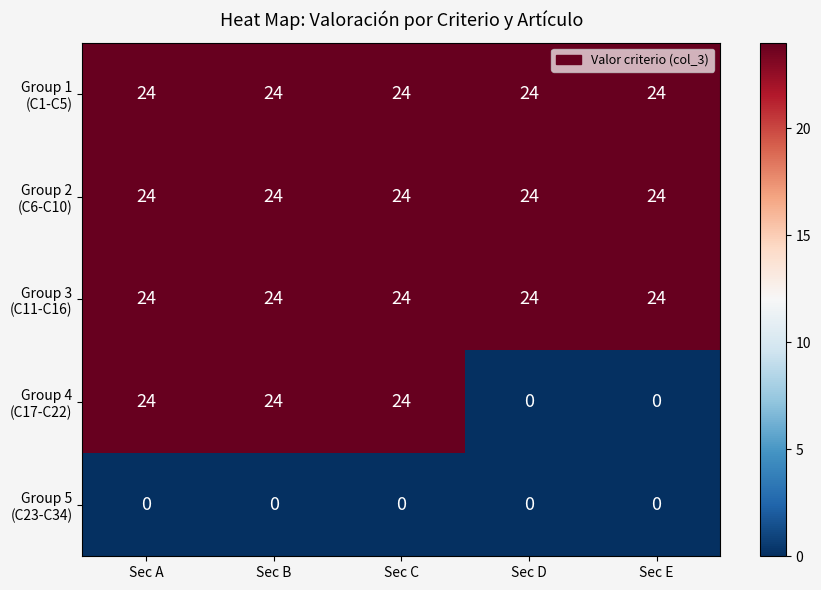

What is the total value across all series at Sec D?

72